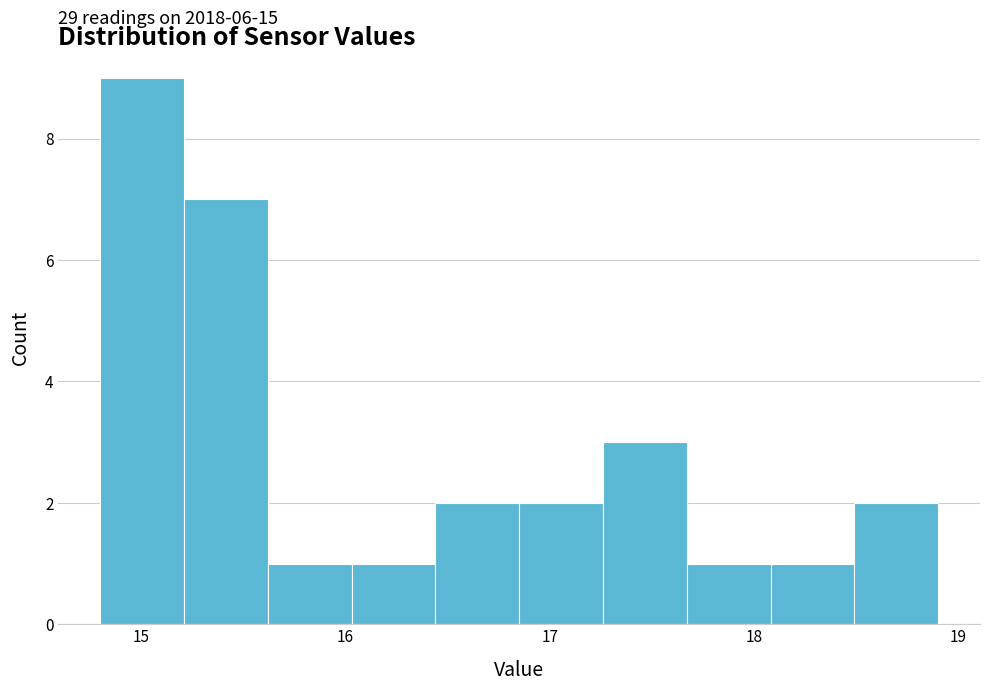

Which range on the x-axis has the tallest bar?

14.80 to 15.21